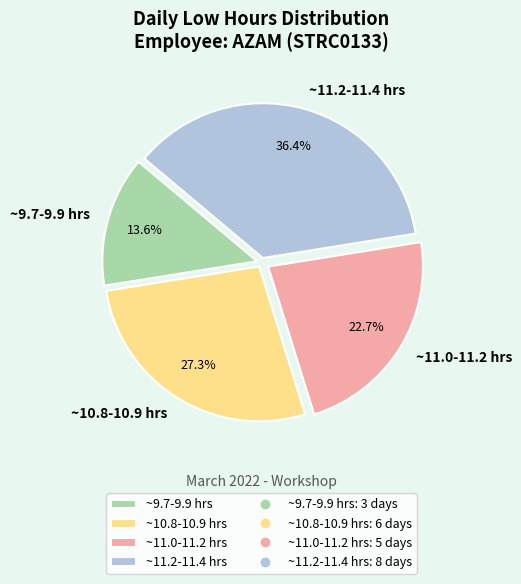

Which has a higher value, ~11.0-11.2 hrs or ~10.8-10.9 hrs?

~10.8-10.9 hrs